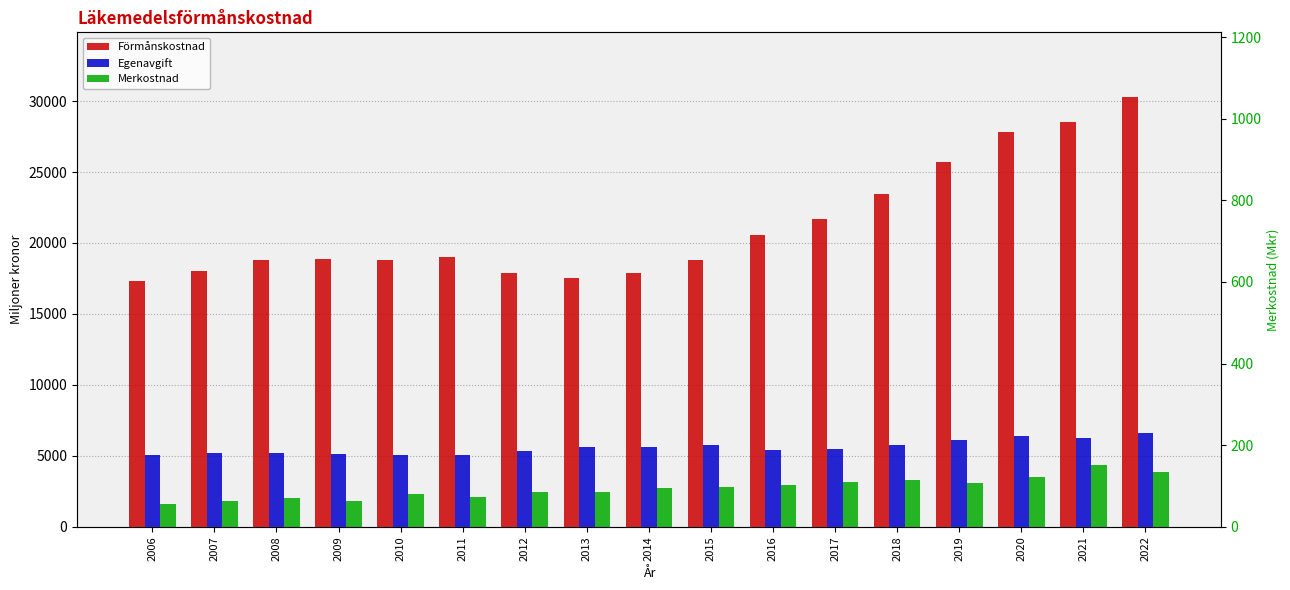

Reading left to right, what are all the values shown in this chart?

Förmånskostnad: 2006=17306.2	2007=18034.4	2008=18791.6	2009=18847.8	2010=18766.9	2011=19028.0	2012=17893.8	2013=17557.6	2014=17854.4	2015=18830.4	2016=20528.2	2017=21697.2	2018=23455.8	2019=25684.4	2020=27823.1	2021=28490.3	2022=30297.7
Egenavgift: 2006=5037.1	2007=5174.2	2008=5185.6	2009=5113.9	2010=5087.4	2011=5035.0	2012=5322.3	2013=5614.1	2014=5639.3	2015=5787.8	2016=5430.4	2017=5518.5	2018=5792.4	2019=6143.4	2020=6393.6	2021=6231.4	2022=6583.8
Merkostnad: 2006=55.5	2007=64.0	2008=70.2	2009=62.7	2010=80.6	2011=72.7	2012=84.4	2013=86.0	2014=94.2	2015=98.5	2016=103.2	2017=110.7	2018=115.4	2019=107.7	2020=122.6	2021=151.5	2022=134.6